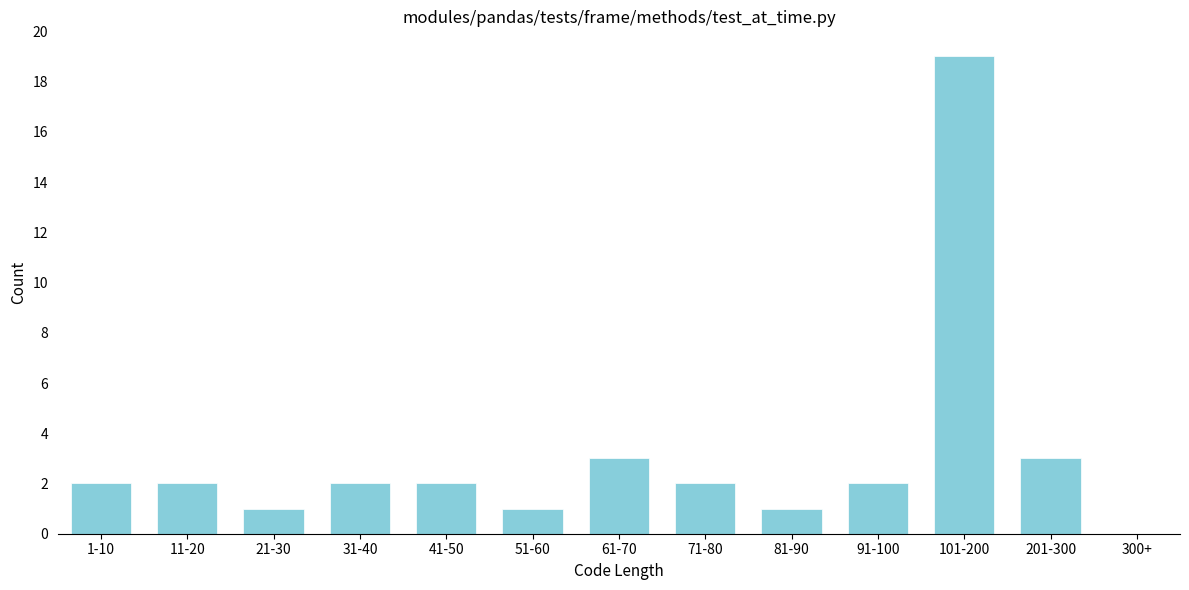

Reading left to right, what are all the values shown in this chart?

1-10=2	11-20=2	21-30=1	31-40=2	41-50=2	51-60=1	61-70=3	71-80=2	81-90=1	91-100=2	101-200=19	201-300=3	300+=0